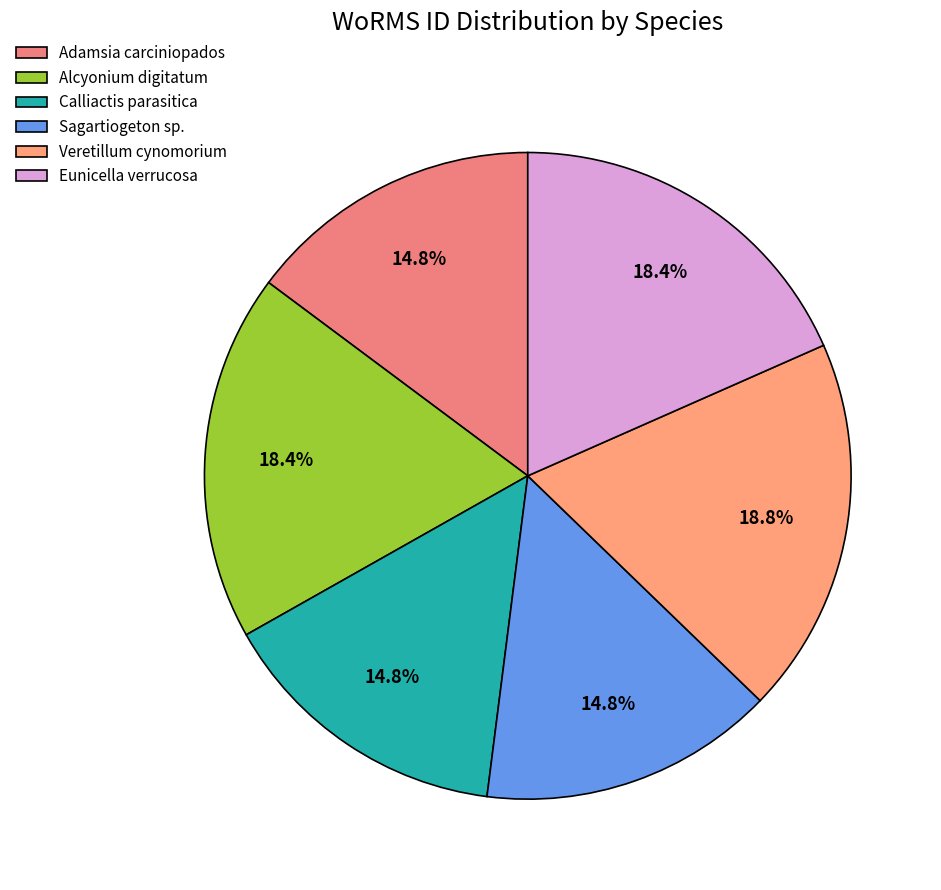

The Alcyonium digitatum slice represents 7% of the pie. True or false?

False